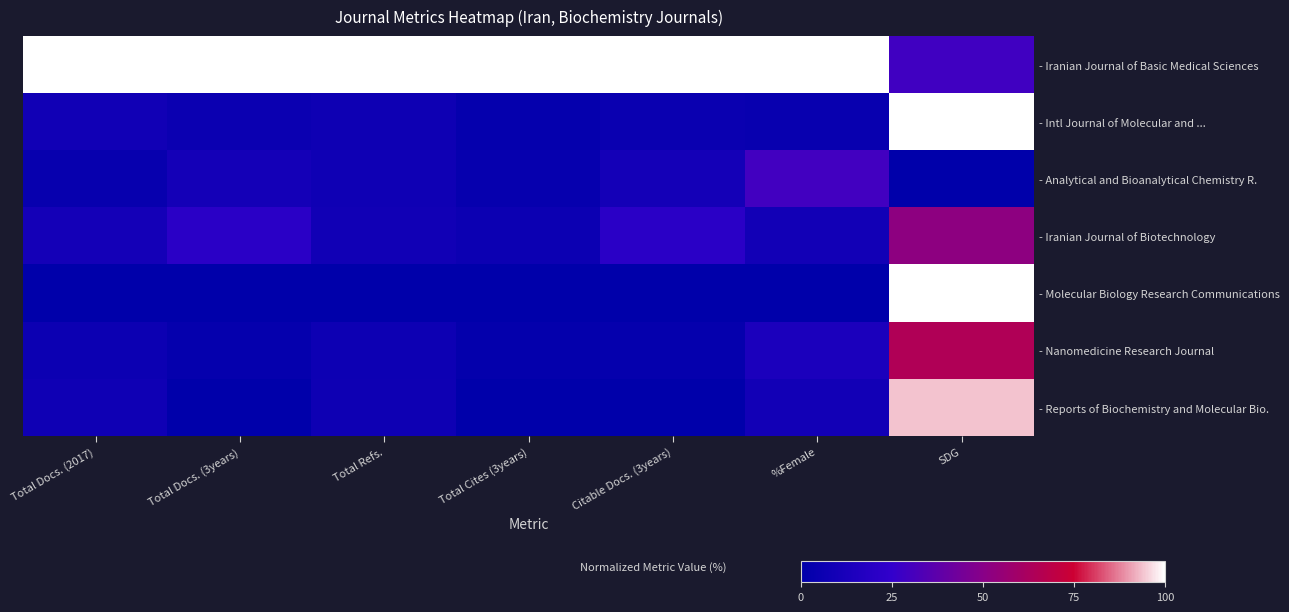

At how many categories does at least one series exceed 0?

7